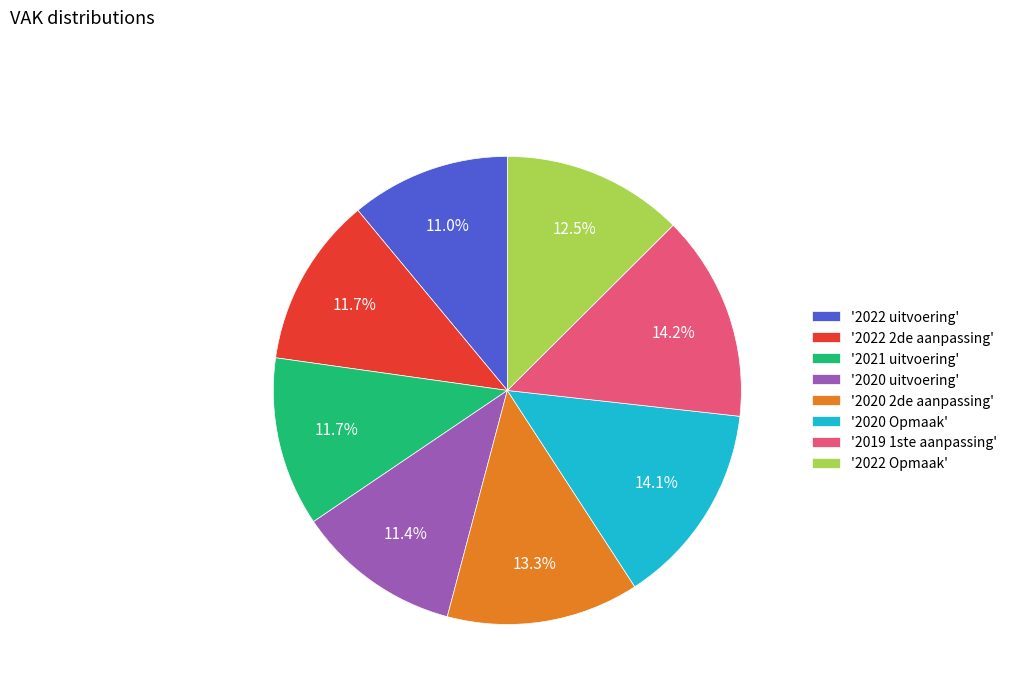

Is there a majority slice in this chart?

No